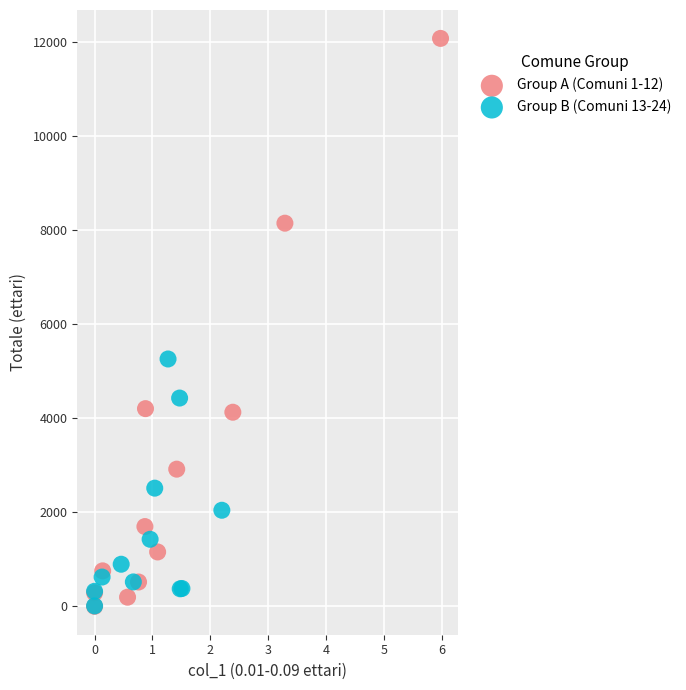

What are all the series names shown in the legend?

Group A (Comuni 1-12), Group B (Comuni 13-24)